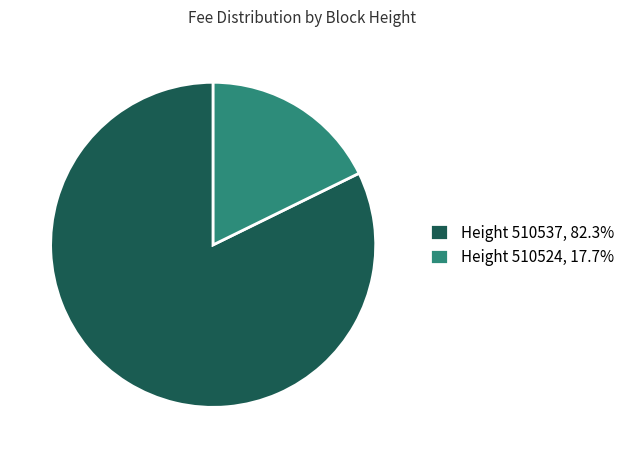

Combined, do Height 510537, 82.3% and Height 510524, 17.7% account for over 50%?

Yes